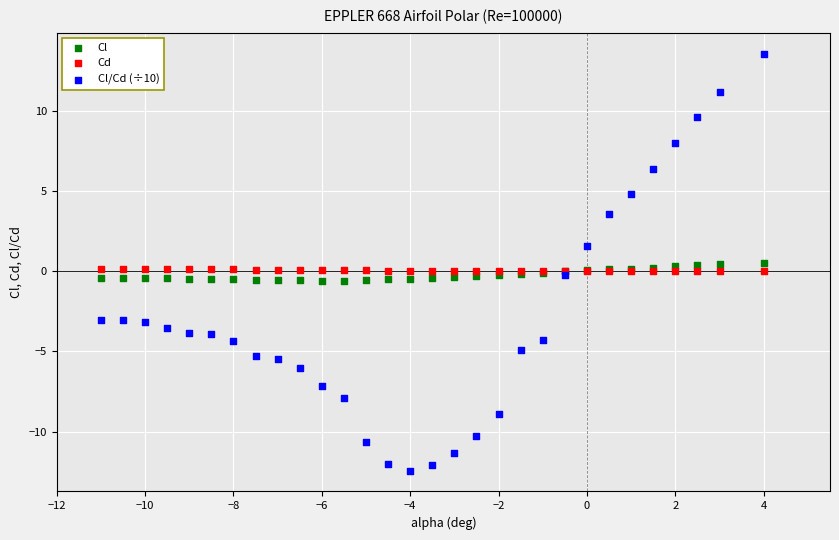

Which series reaches the maximum Y coordinate?

Cl/Cd (÷10)